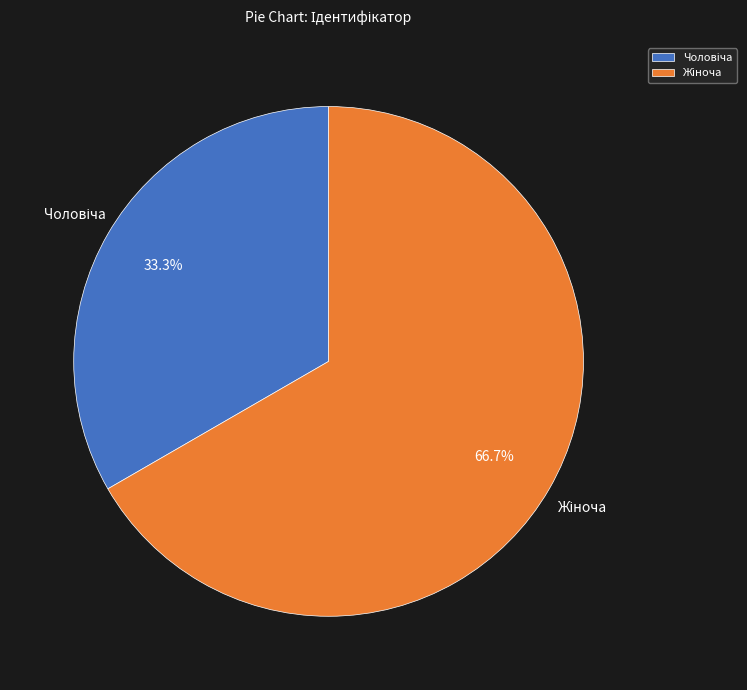

Is there a majority slice in this chart?

Yes